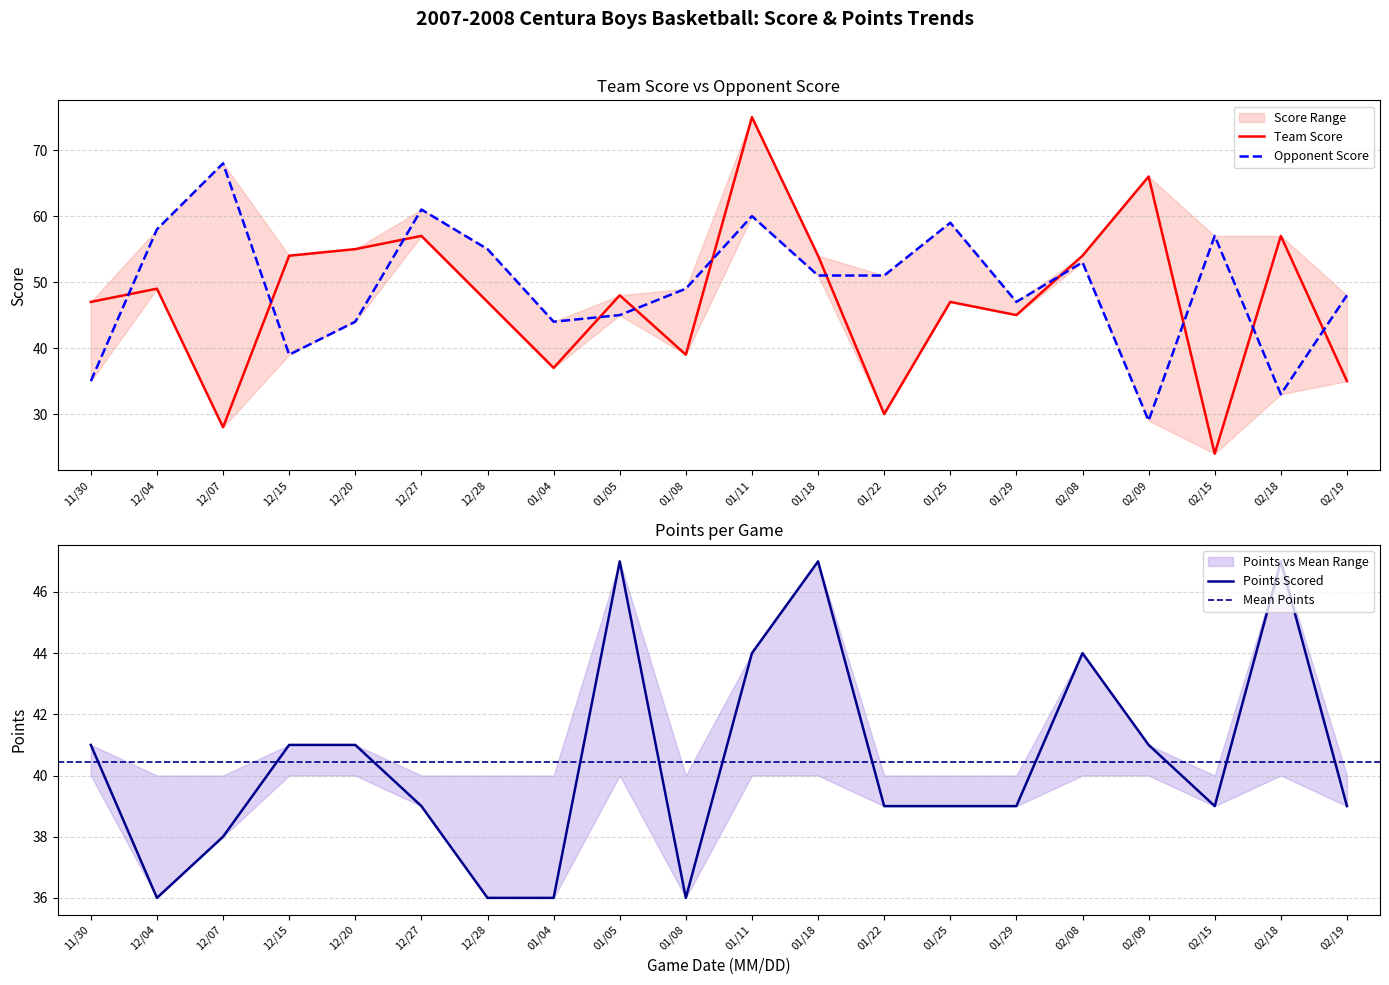

What is the label of the 12th point from the right?

01/05